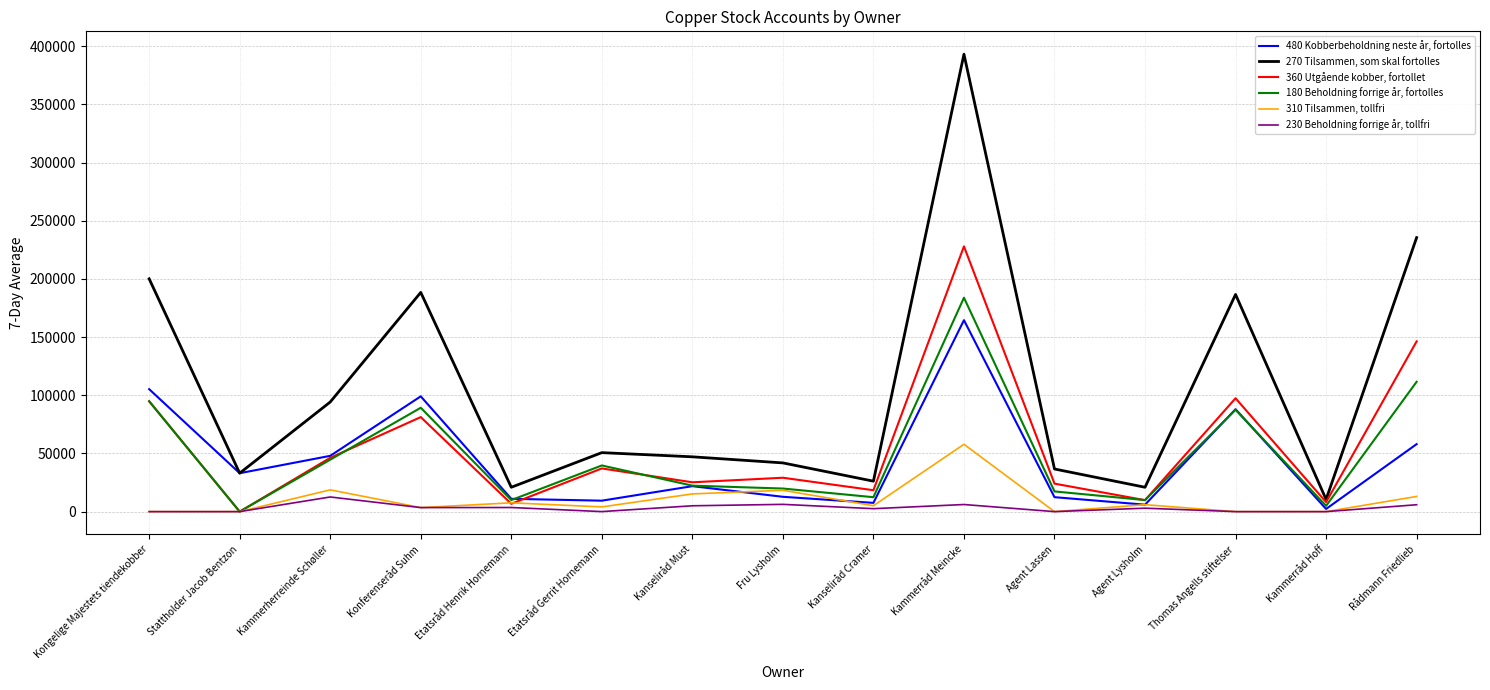

Which series changed the most between Kongelige Majestets tiendekobber and Agent Lassen?

270 Tilsammen, som skal fortolles